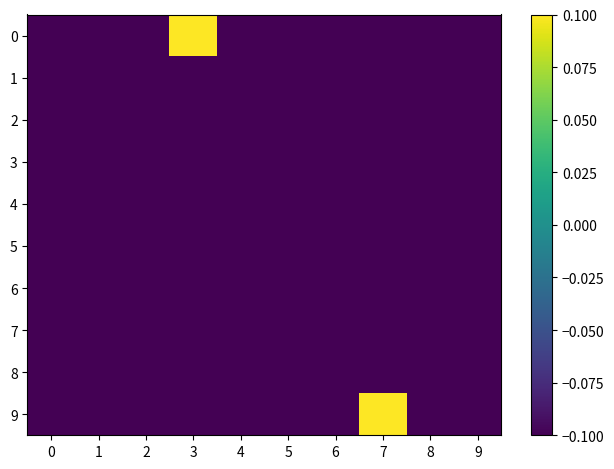

Count the number of categories in the chart.

10